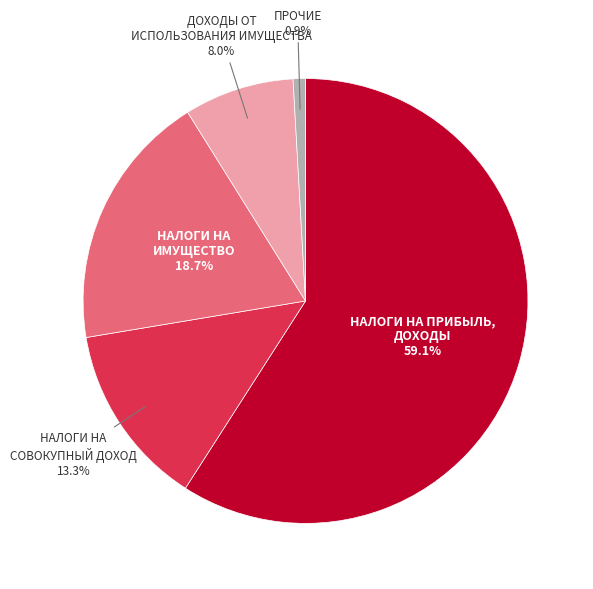

To the nearest percent, what is the difference between the largest and smallest slice percentages?

58%